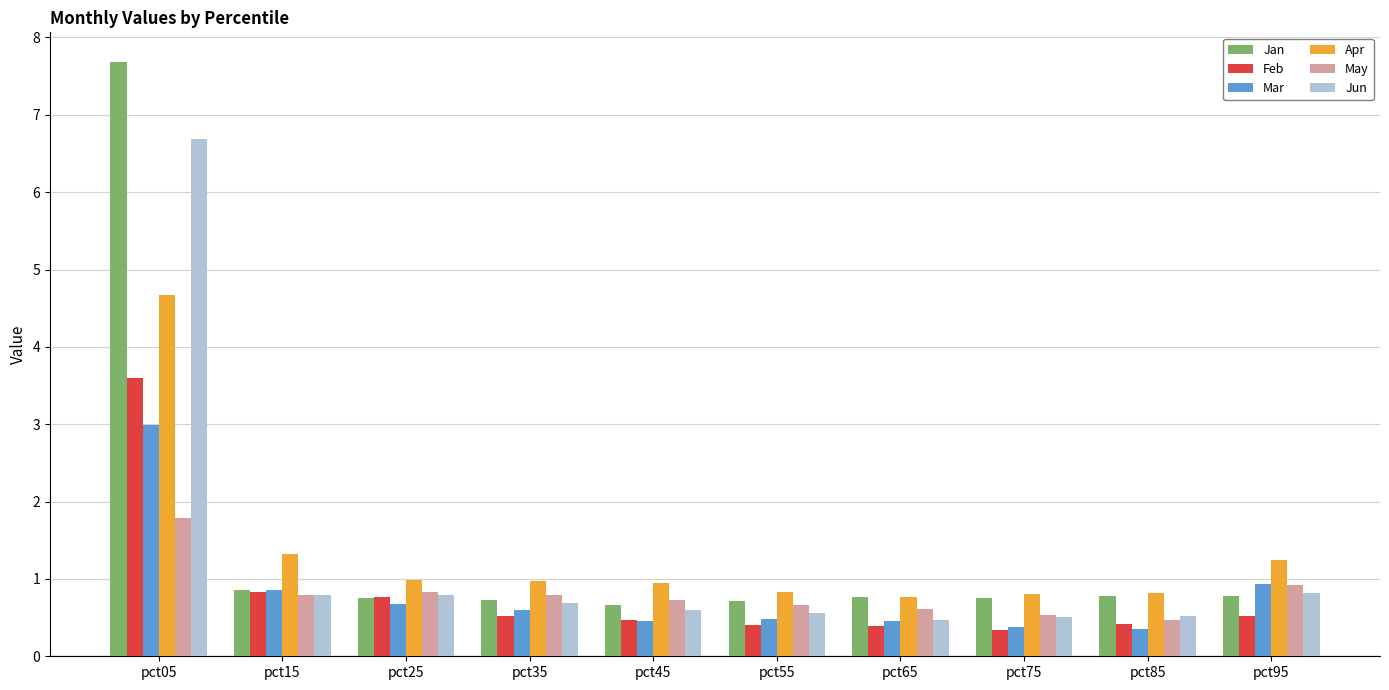

Are the bars grouped side by side (vs. stacked)?

Yes